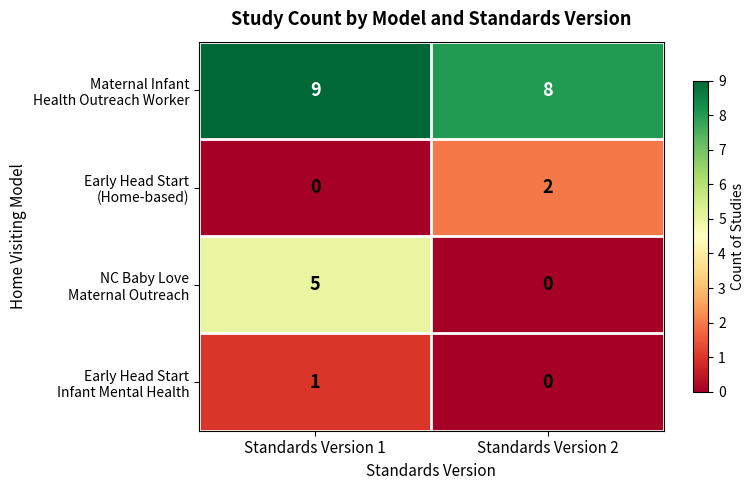

At which category is the sum across all series the highest?

Standards Version 1